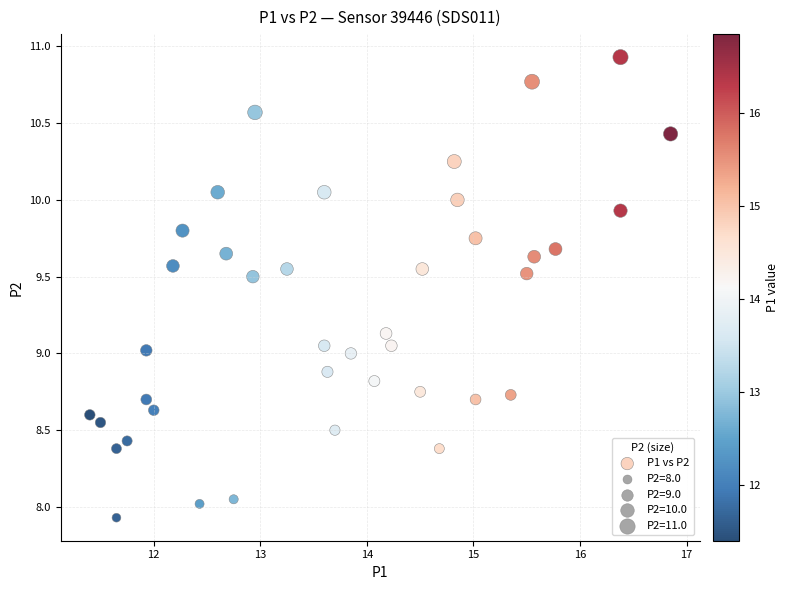

What is the range of Y values (max minus min)?

3.0